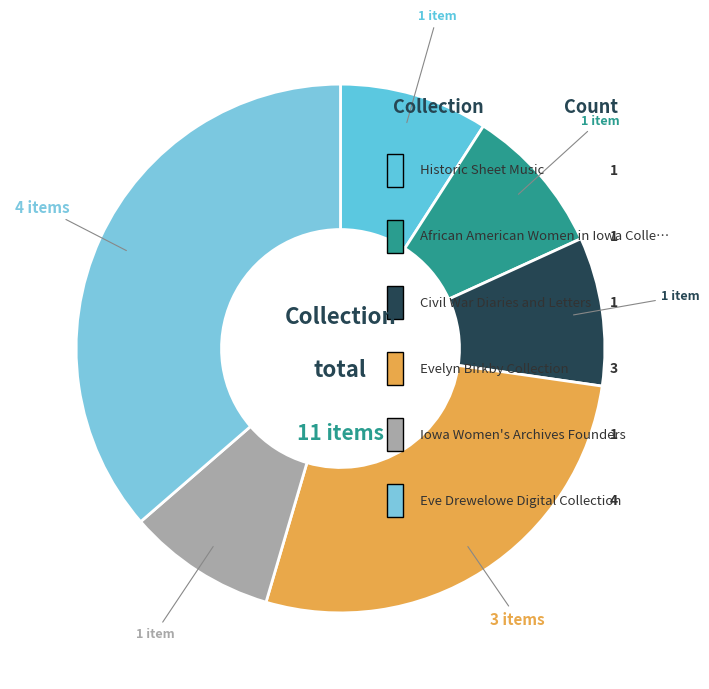

Count the number of slices in the pie.

6